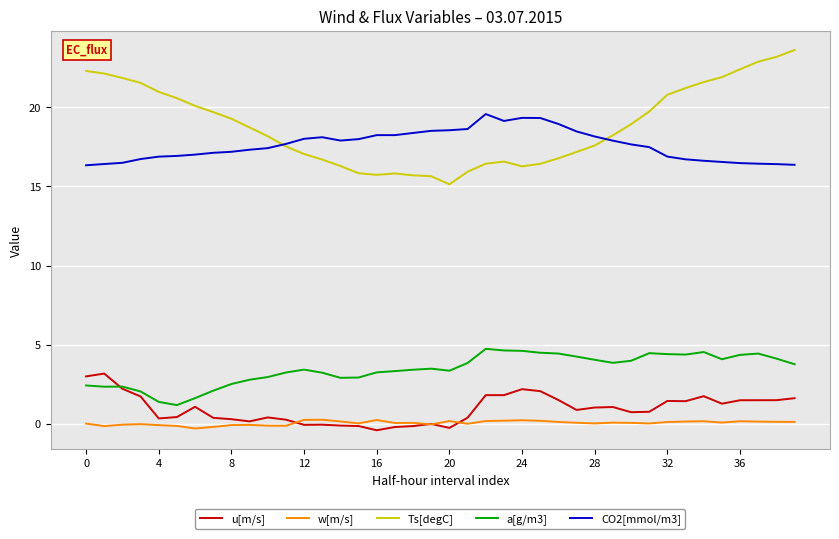

Which series has the largest total across all categories?

Ts[degC]